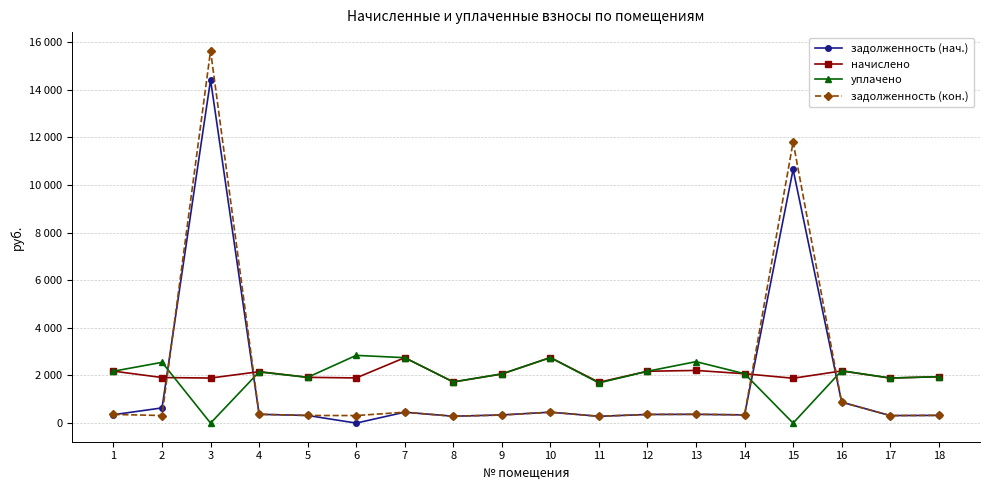

Which series has the largest total across all categories?

начислено